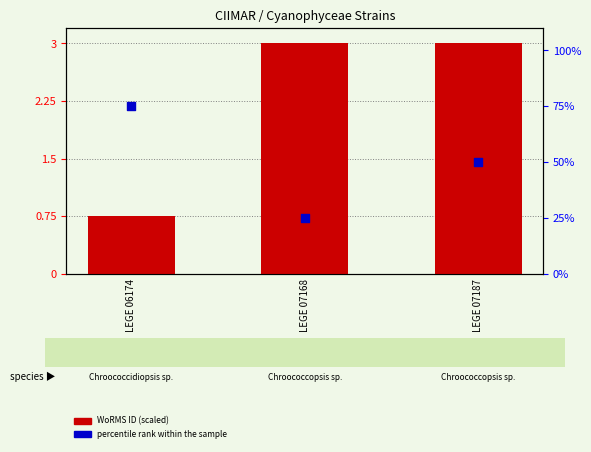

Which series contains the highest Y value?

percentile rank within the sample